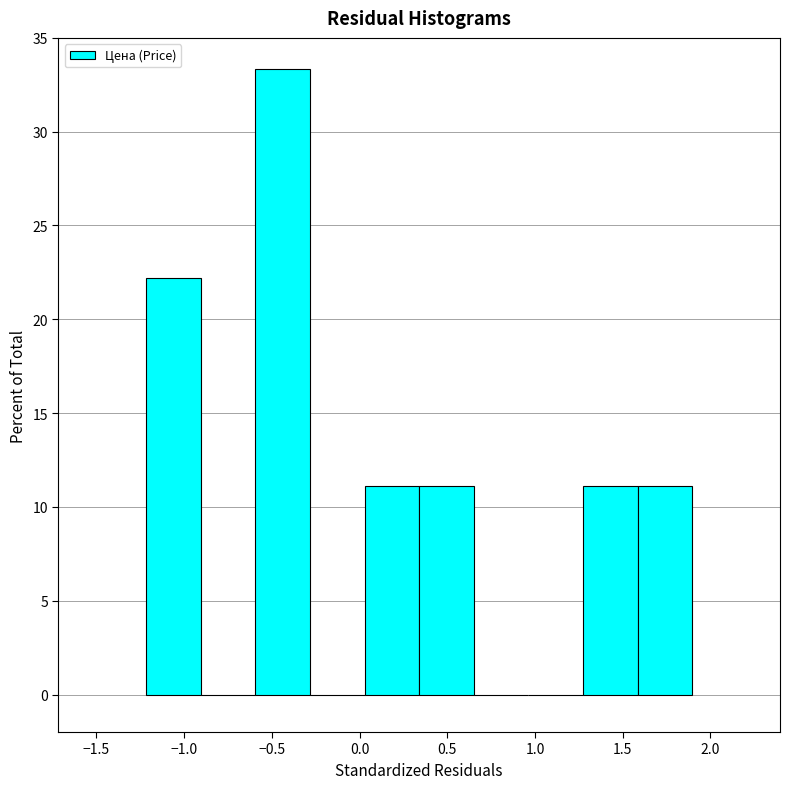

What is the height of the bar covering -0.60 to -0.30 on the x-axis? Neither the bar edges nor the heights are printed on the chart, so give them approximately, as read against the axes.

33.5